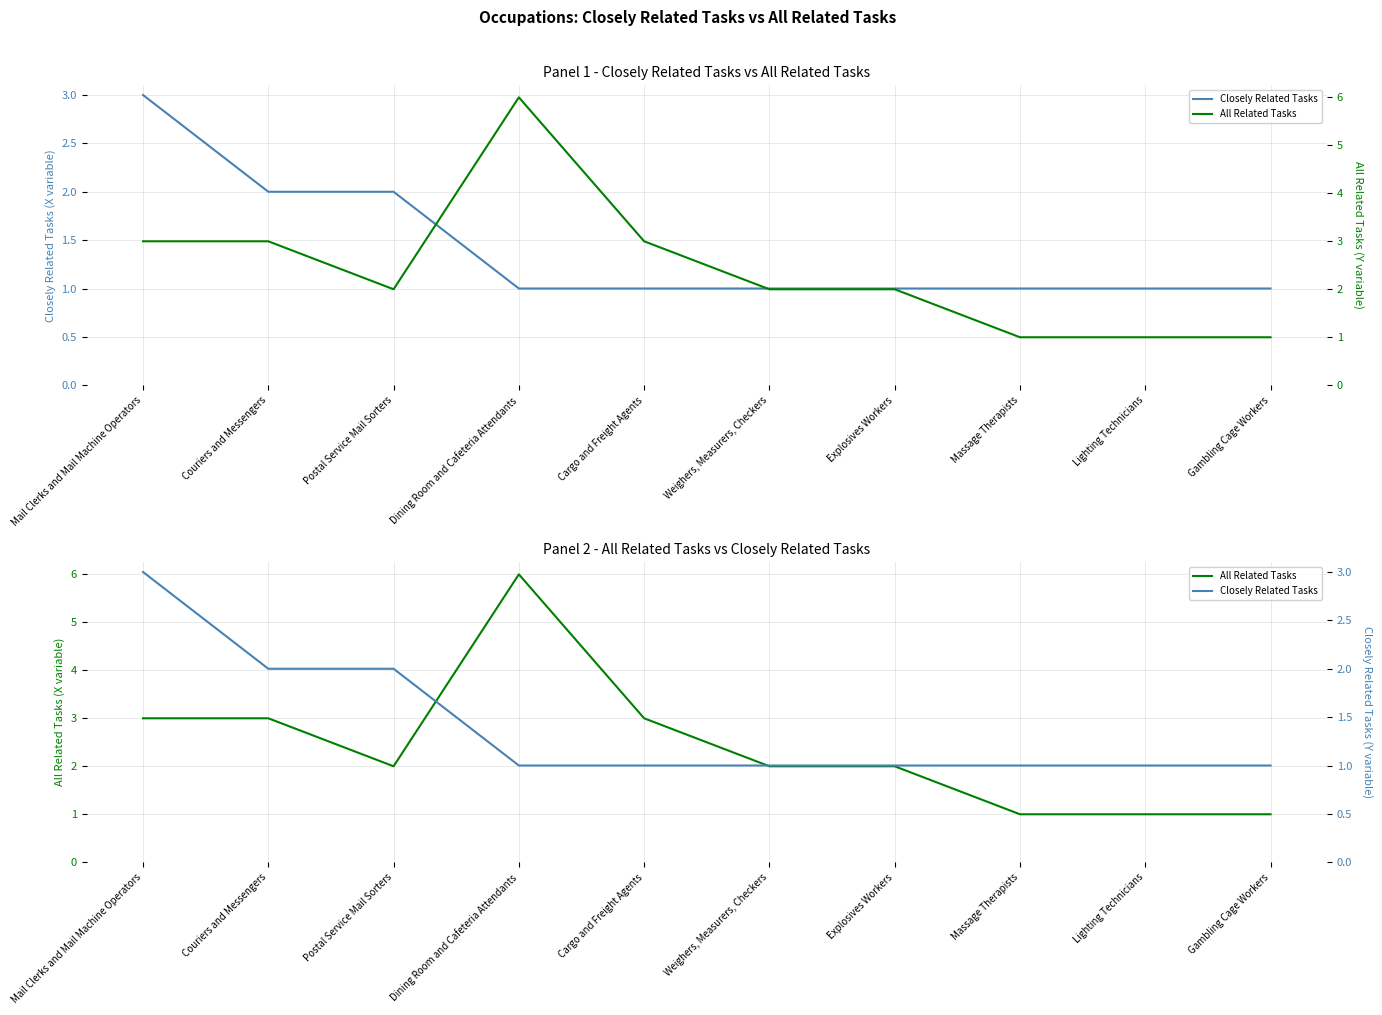

At which category is the sum across all series the highest?

Dining Room and Cafeteria Attendants